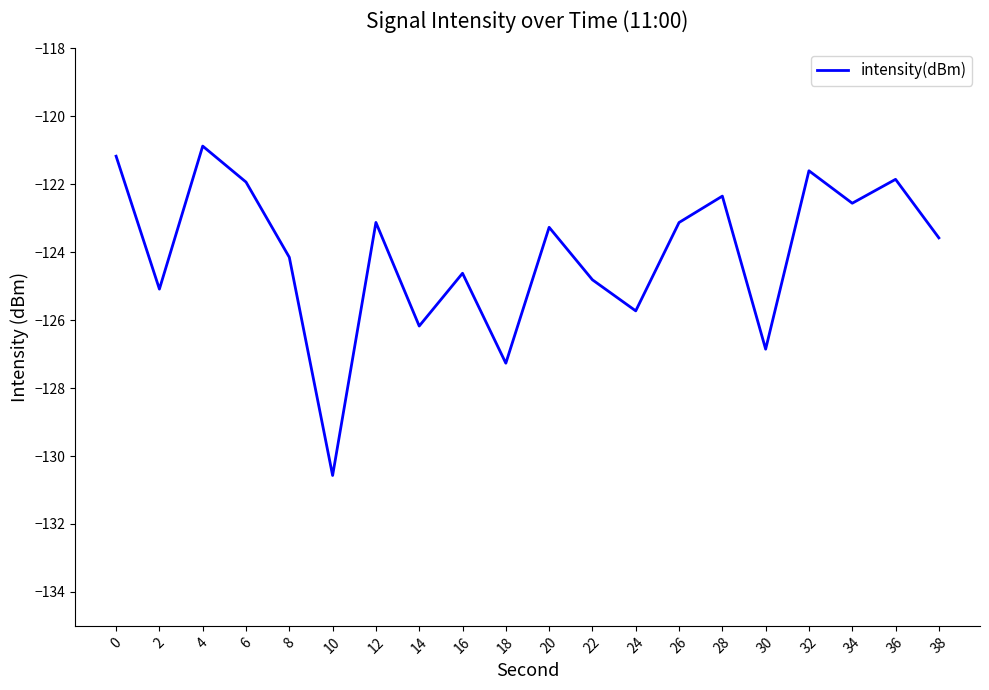

Is this an area chart (filled region under the line)?

No